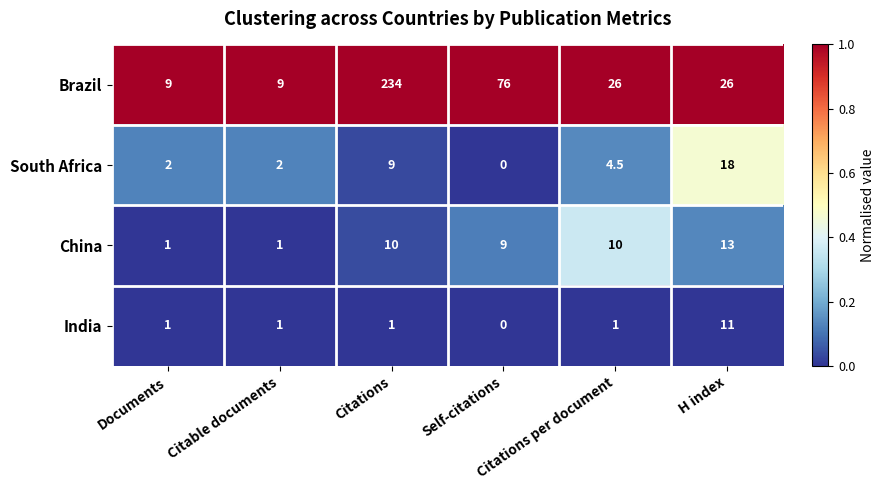

What is the spread (max minus min) of values at Citations?

233.0